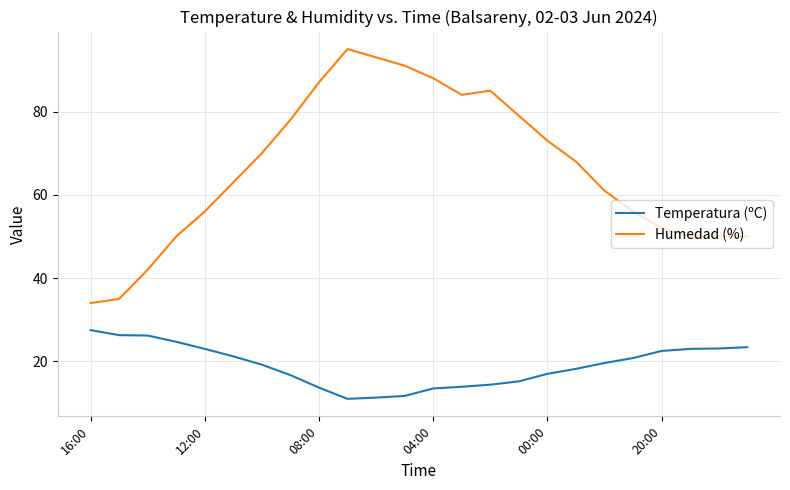

What is the difference between the maximum and minimum values in the Humedad (%) series?

61.0